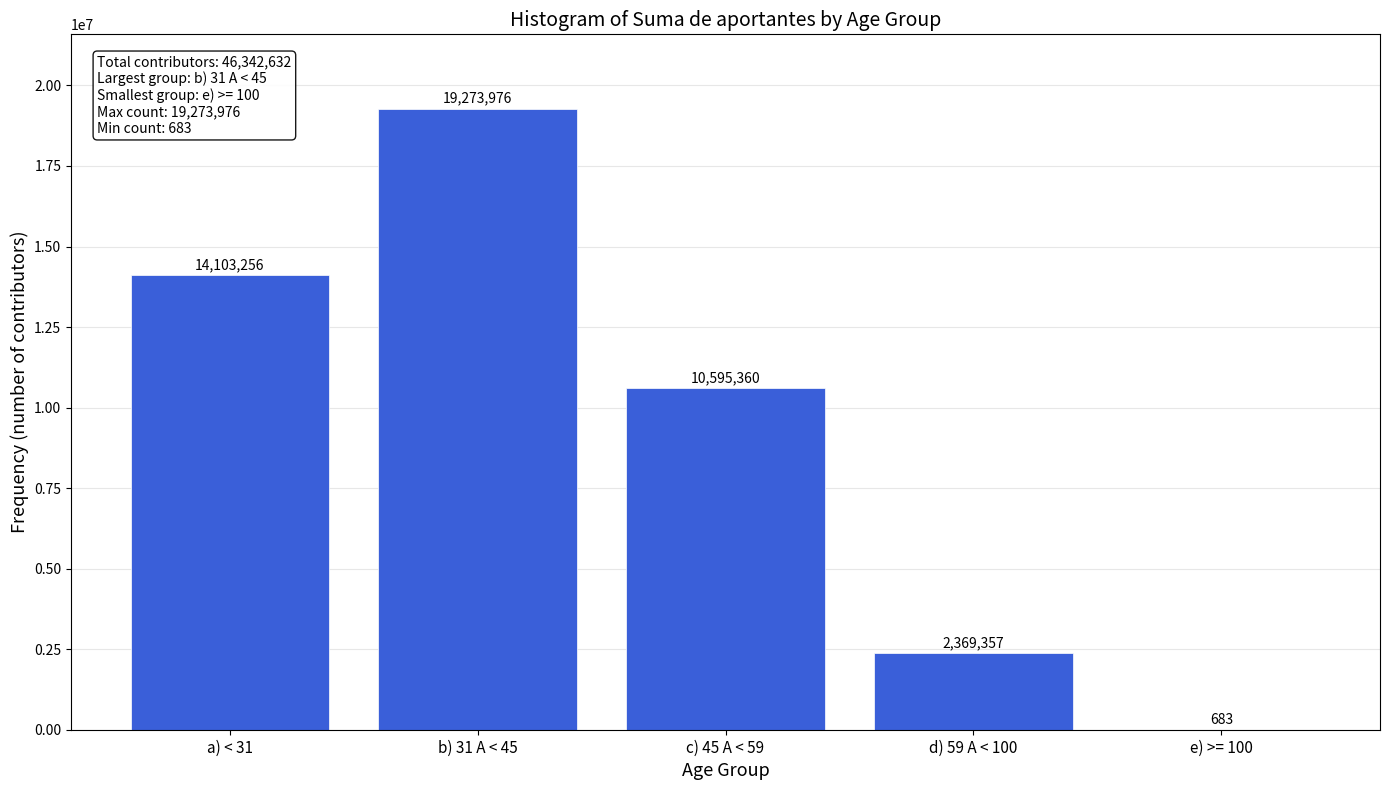

Reading right to left, list all the values displayed in this chart.

e) >= 100=683	d) 59 A < 100=2369357	c) 45 A < 59=10595360	b) 31 A < 45=19273976	a) < 31=14103256